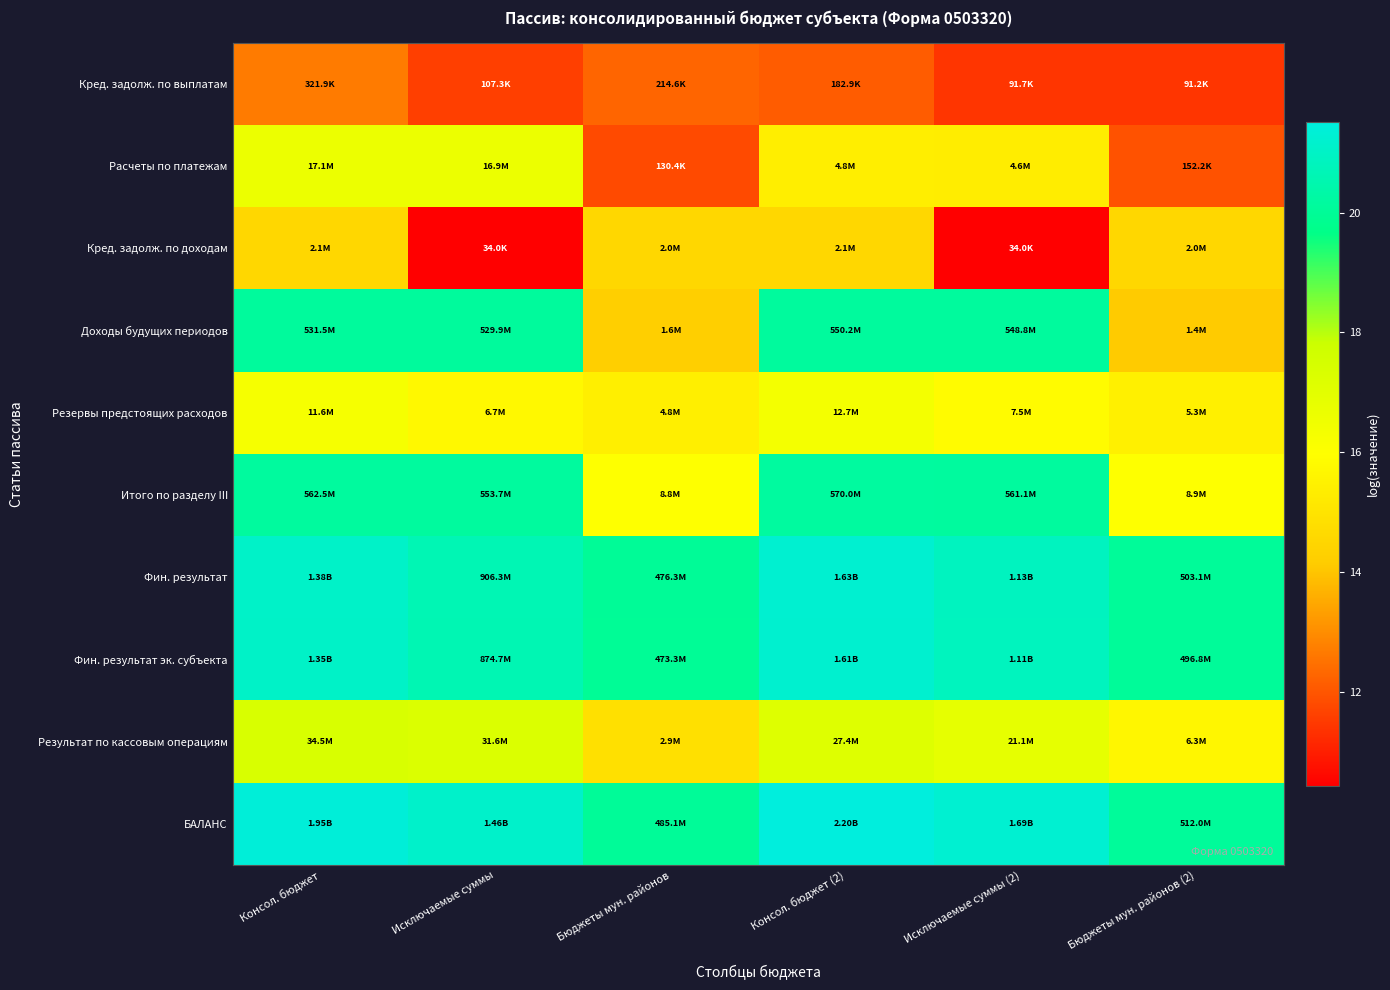

Which has a higher value, Бюджеты мун. районов or Консол. бюджет (2)?

Бюджеты мун. районов